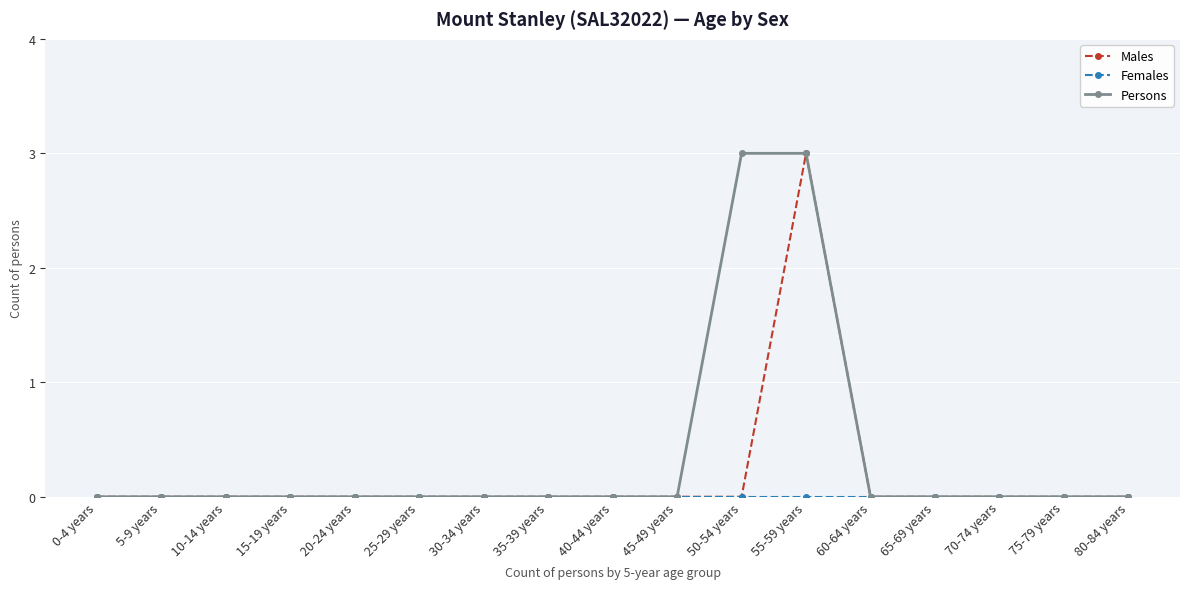

Which series has the largest total across all categories?

Persons